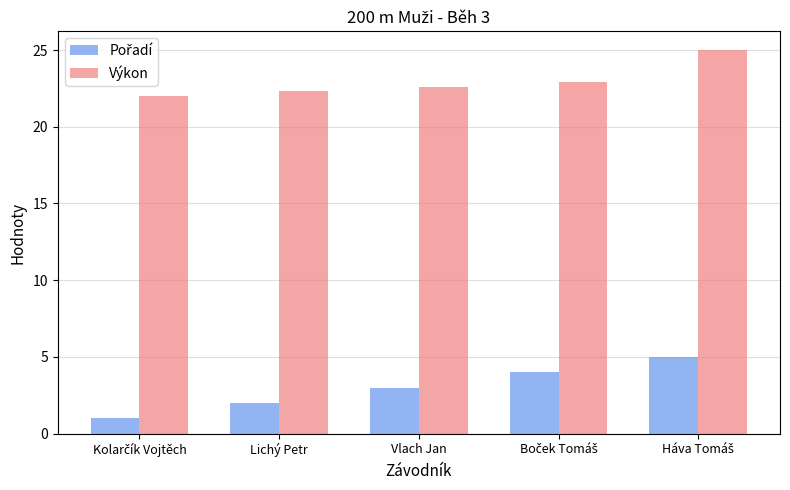

The value of Výkon at Vlach Jan is 11.1. True or false?

False